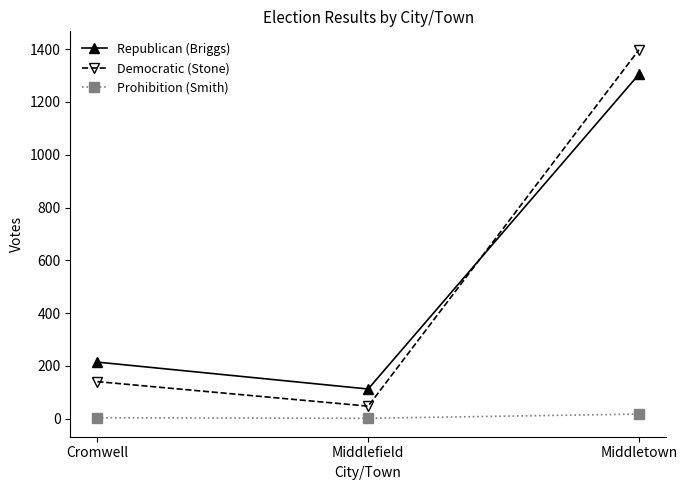

Rank the series by their maximum value, from highest to lowest.

Democratic (Stone), Republican (Briggs), Prohibition (Smith)